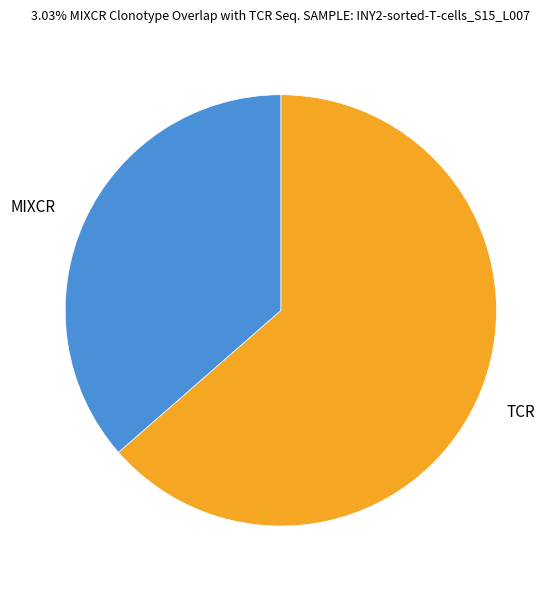

Which has a higher value, TCR or MIXCR?

TCR